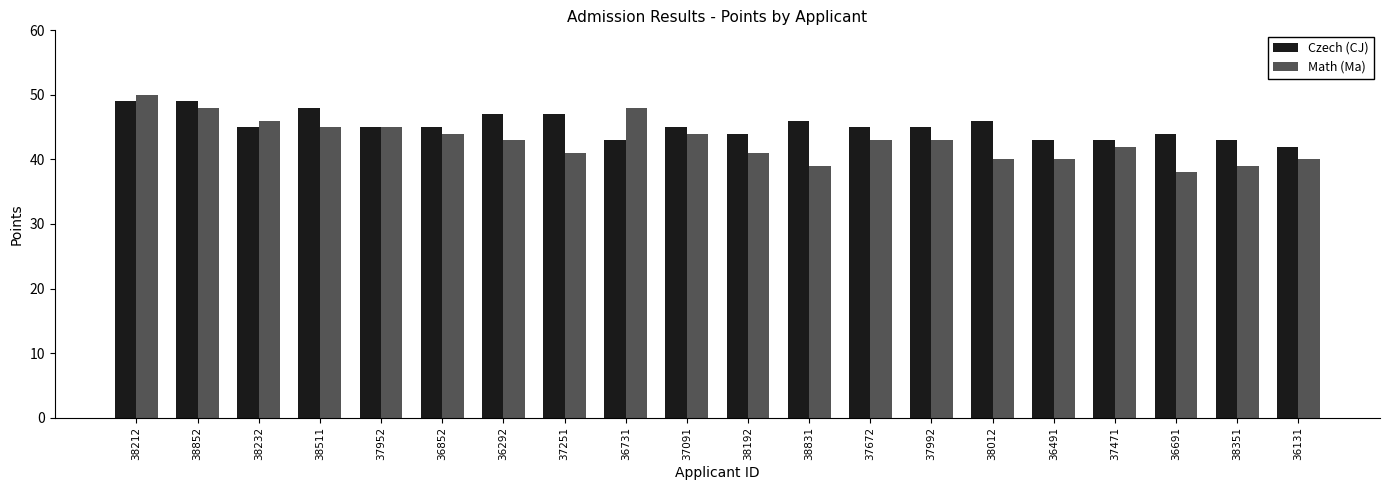

What is the difference between the second highest and second lowest values in the Czech (CJ) series?

6